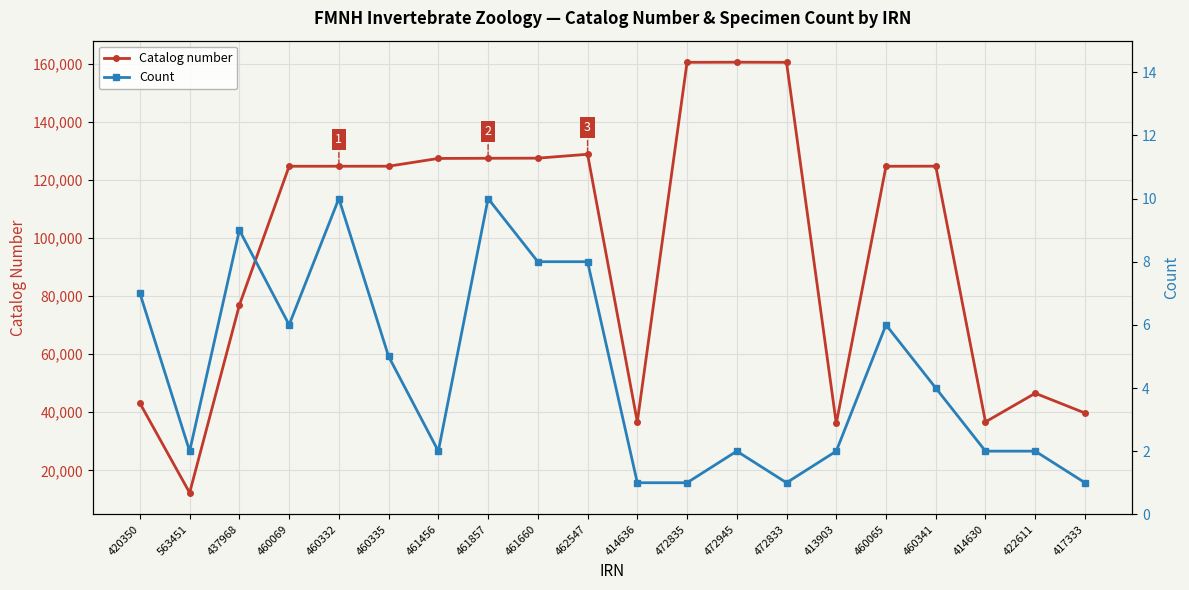

Reading right to left, transcribe all the data shown in this chart.

Catalog number: 39740	46545	36688	124724	124690	36165	160474	160521	160476	36696	128824	127480	127445	127389	124714	124703	124698	76900	12283	43131
Count: 1	2	2	4	6	2	1	2	1	1	8	8	10	2	5	10	6	9	2	7